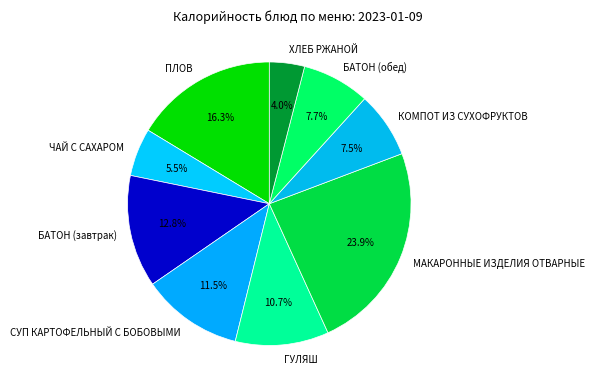

How much of the chart is everything except МАКАРОННЫЕ ИЗДЕЛИЯ ОТВАРНЫЕ?

76.1%